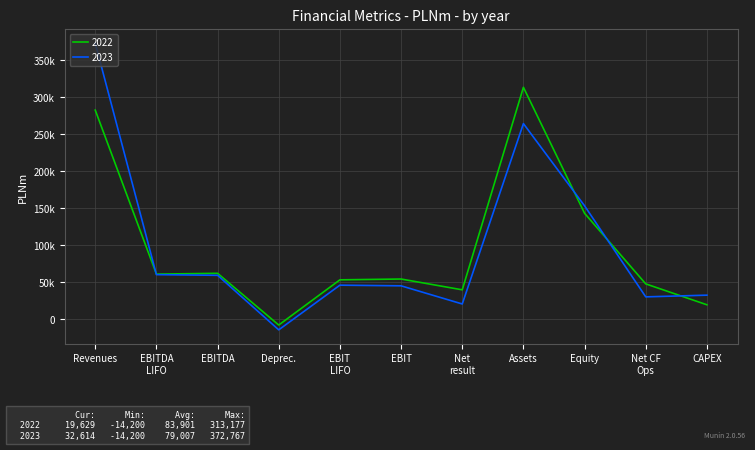

Does the chart display data point markers on the line(s)?

No